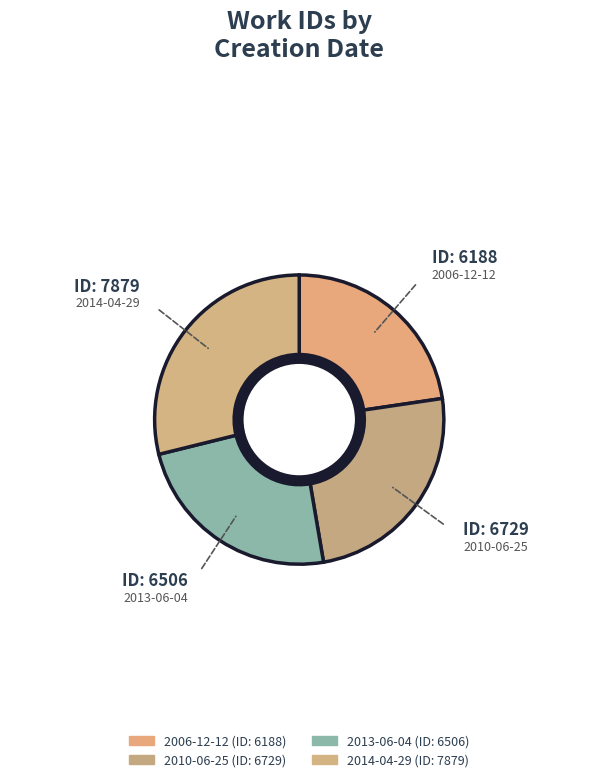

Is there a majority slice in this chart?

No